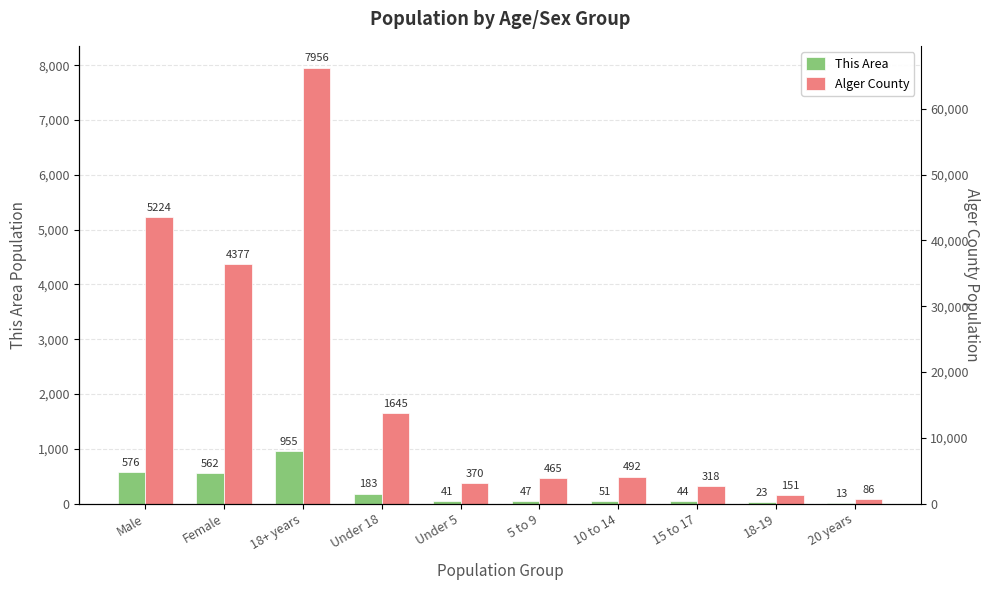

Which has a higher value, 5 to 9 or 18-19?

5 to 9